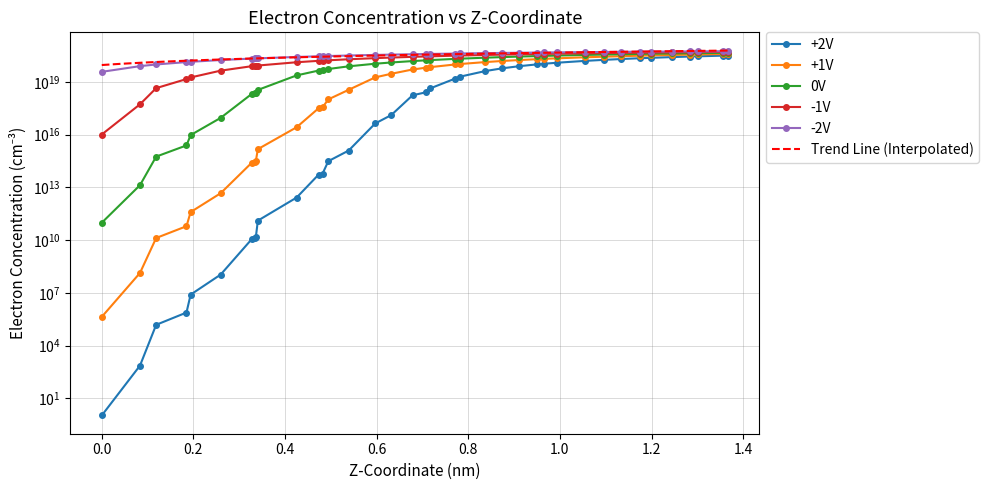

What is the minimum value shown in the chart?

1.1